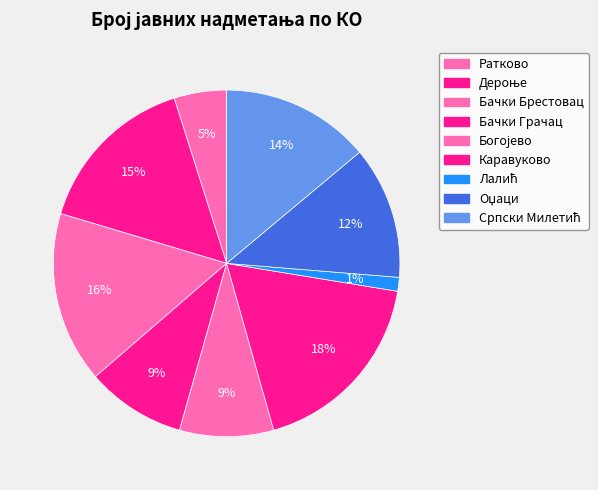

What percentage do Богојево and Српски Милетић together represent?

22.7%